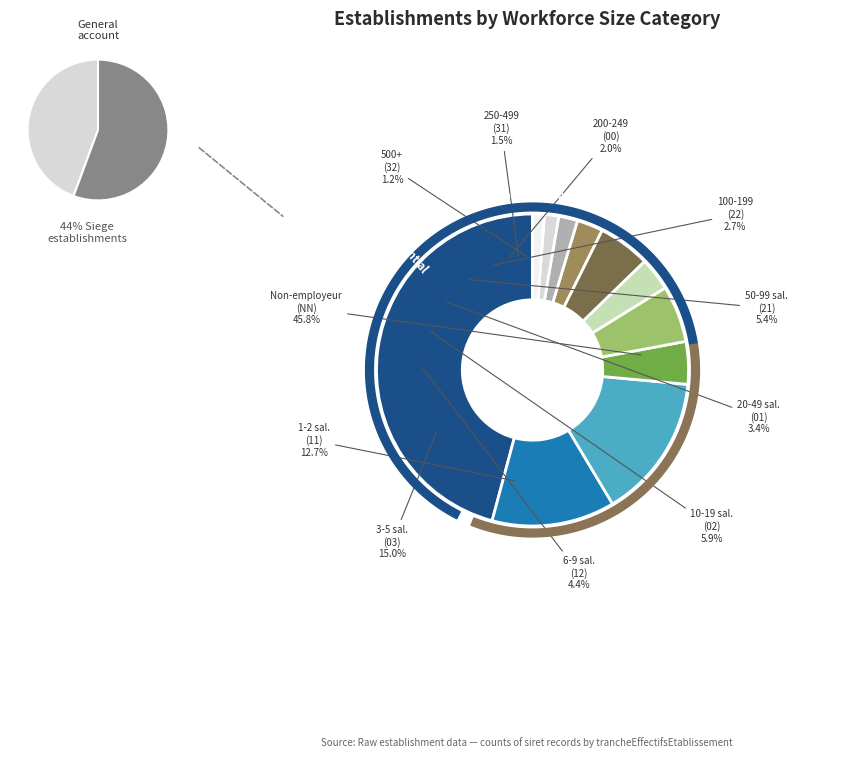

Does any single category account for the majority?

No